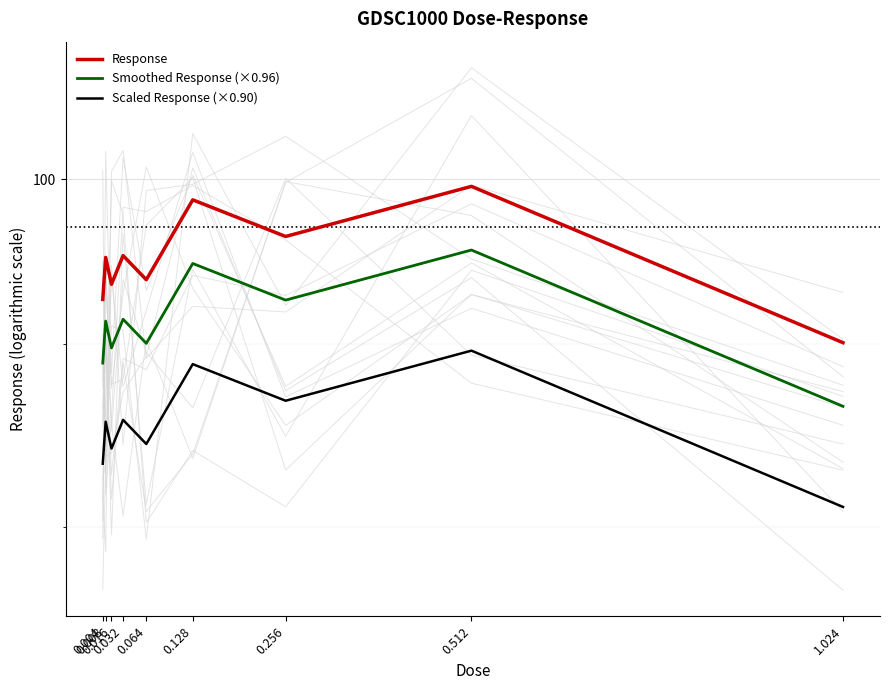

What is the approximate value of Response at 0.004?

92.6